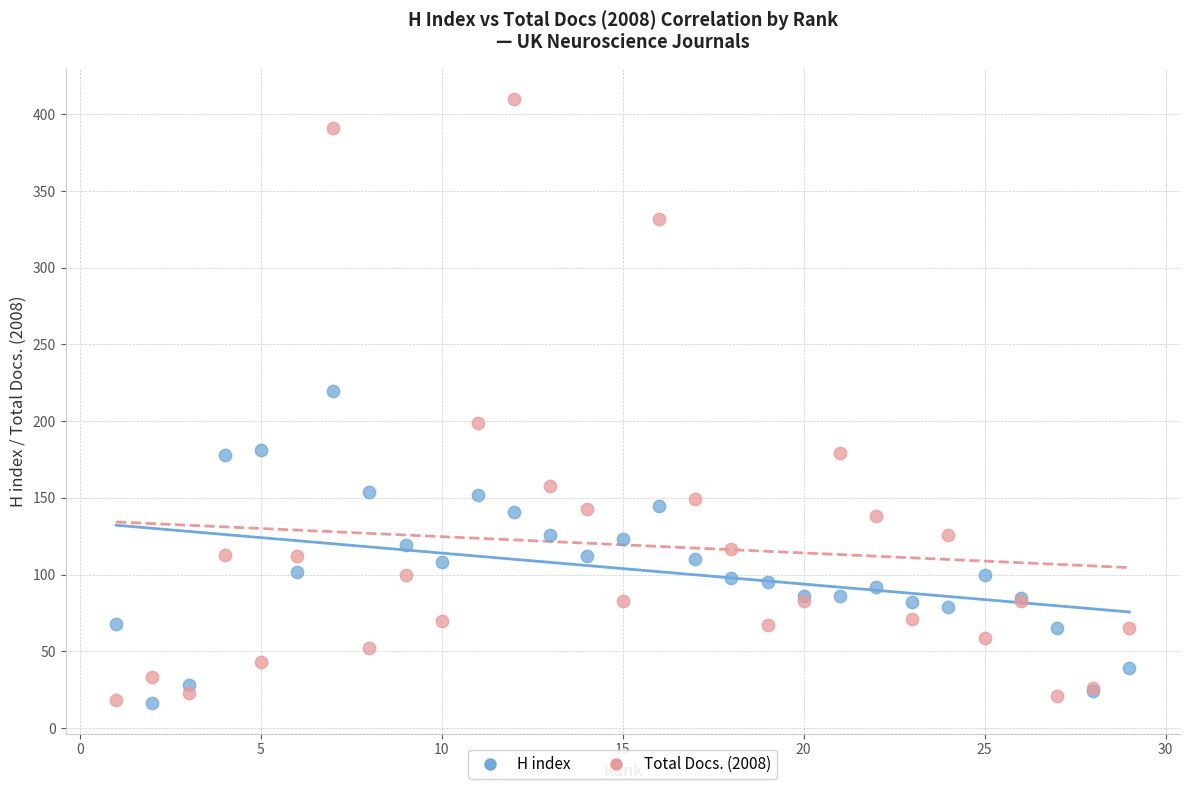

Which series has the largest Y range (max minus min)?

Total Docs. (2008)